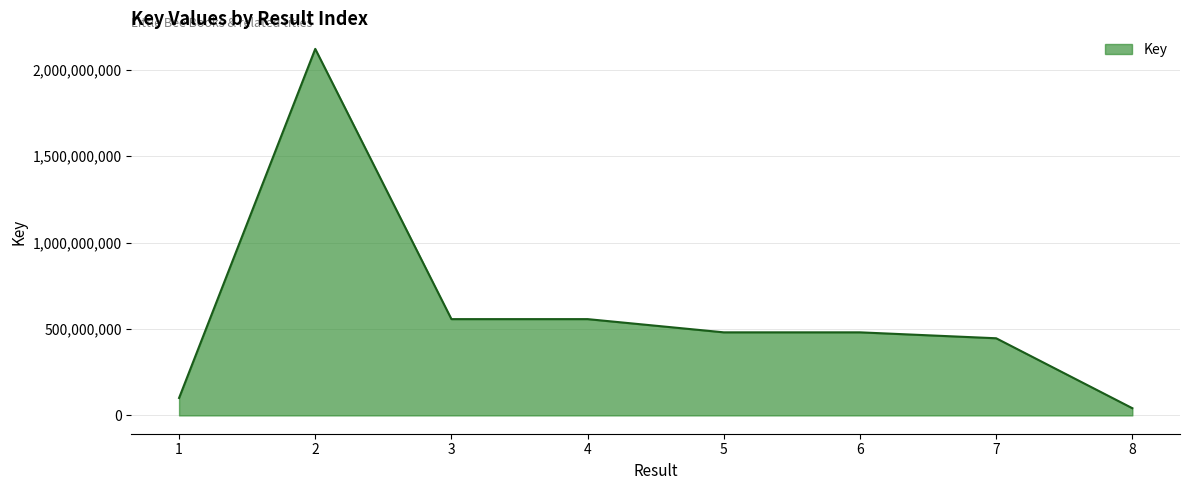

Which has a higher value, 1 or 4?

4